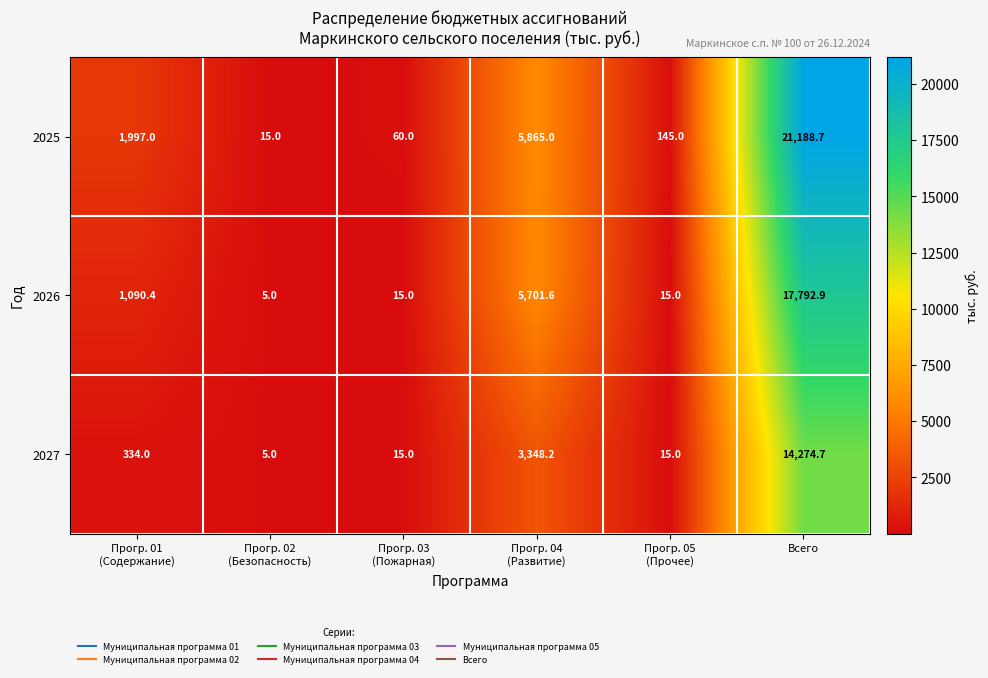

Which series has the largest range (max minus min)?

2025